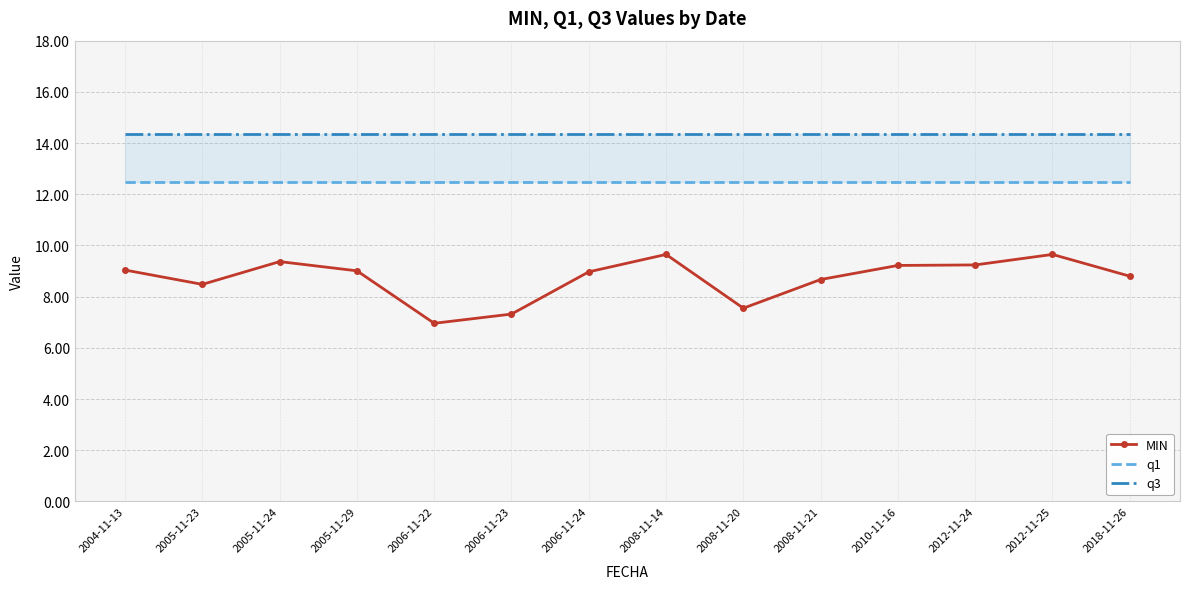

True or false: q3 and q1 cross at least once.

False